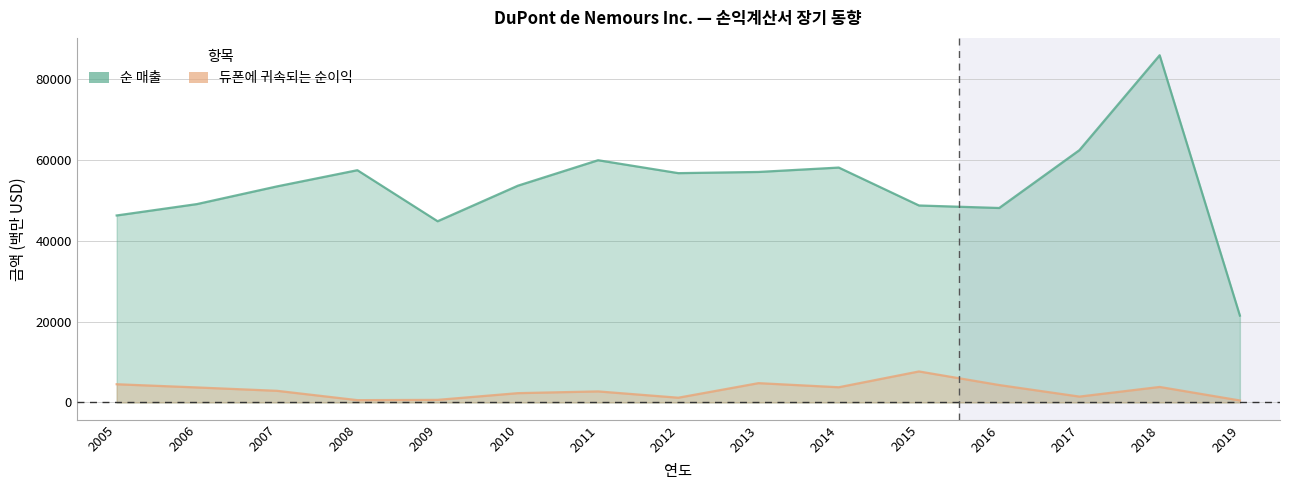

What is the total value across all series at 2009?

45523